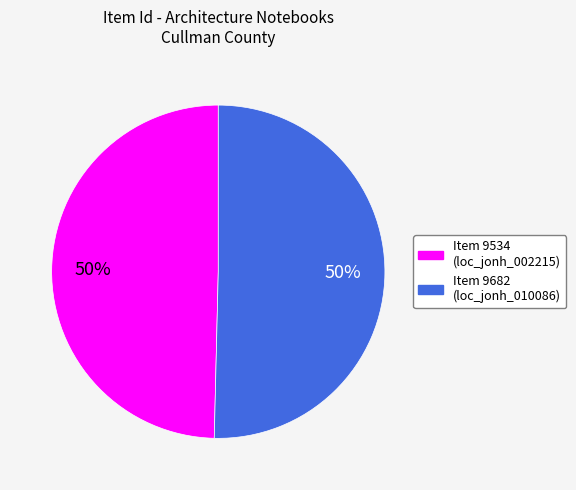

Is it true that Item 9534 is 50% of the pie?

True